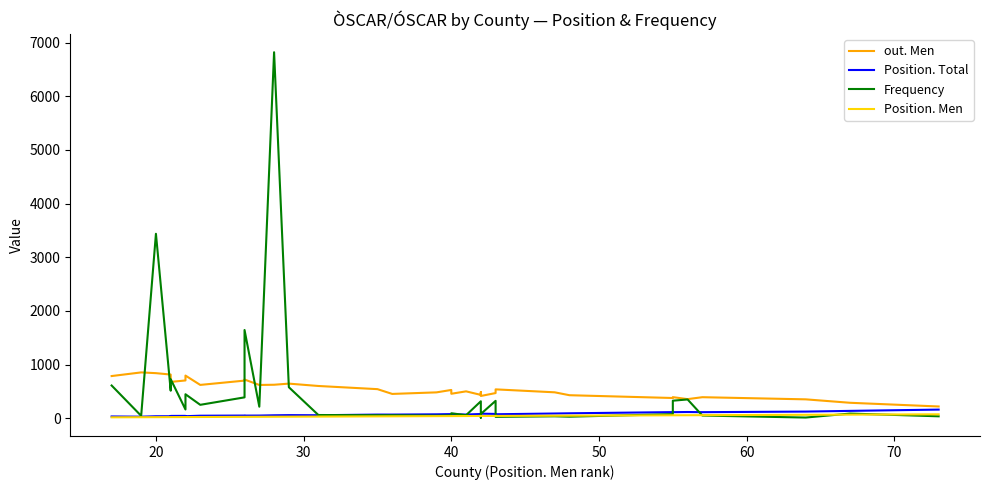

Which series has the largest total across all categories?

out. Men